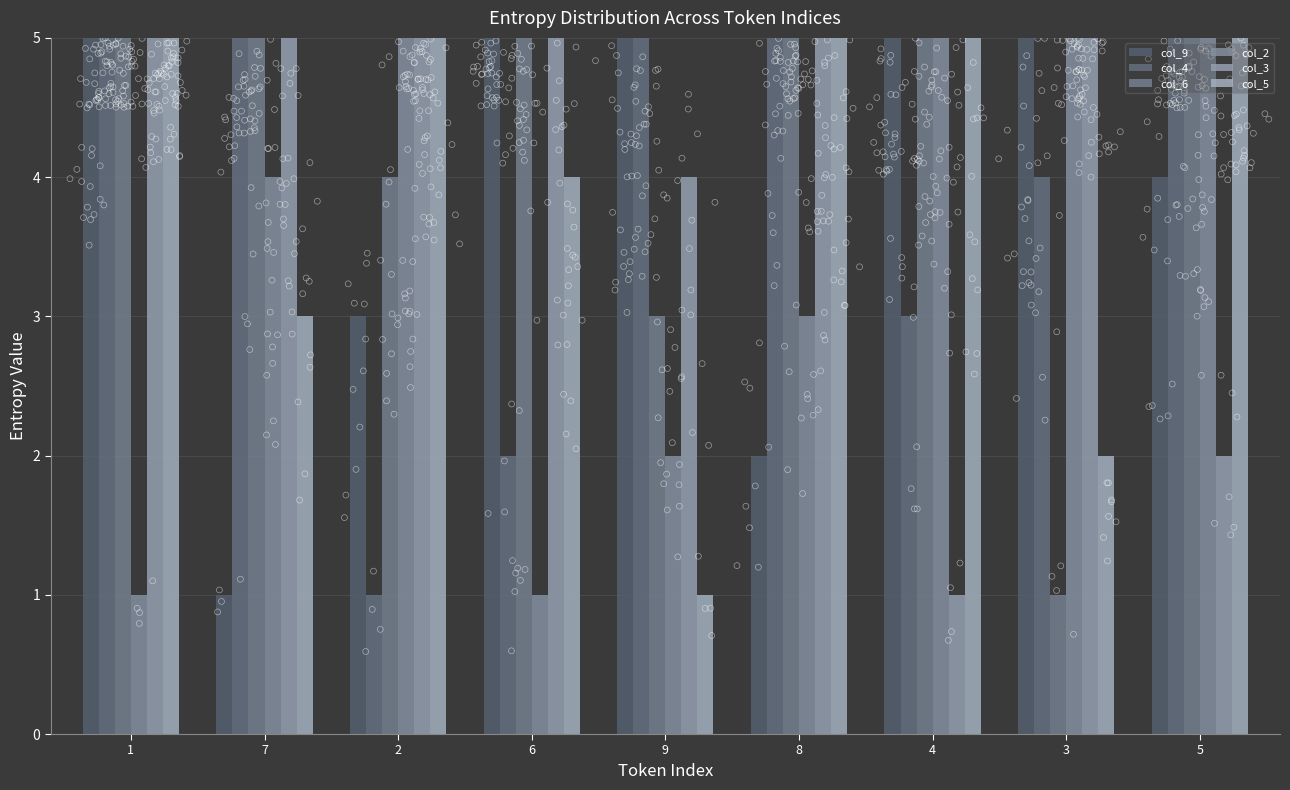

Which series contains the lowest Y value?

col_9